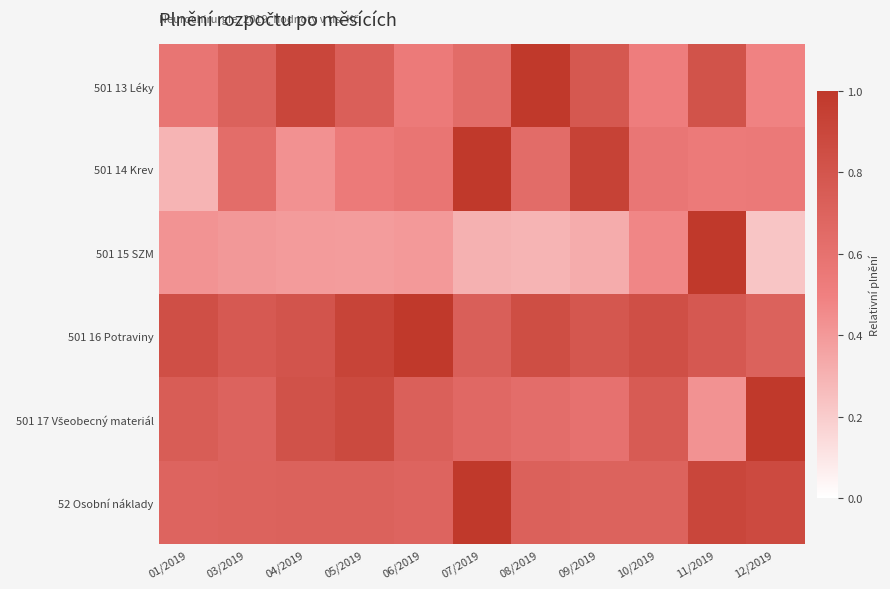

Between 01/2019 and 10/2019, which is larger?

01/2019